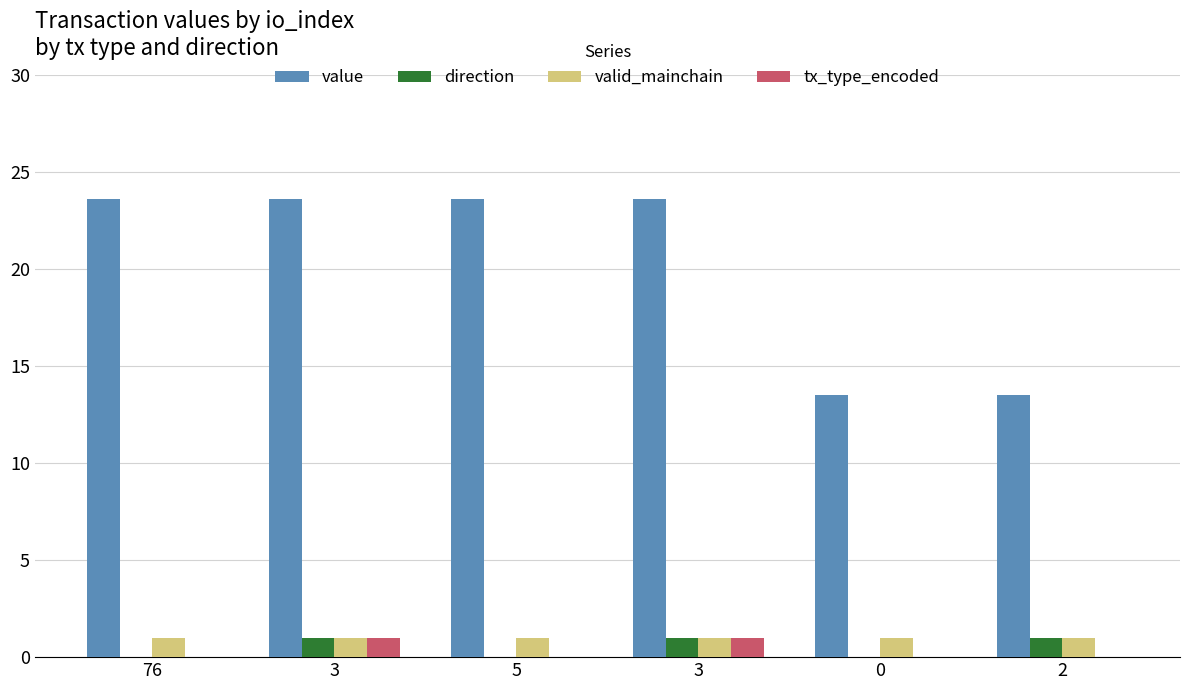

Where is direction nearest to the value 0?

76